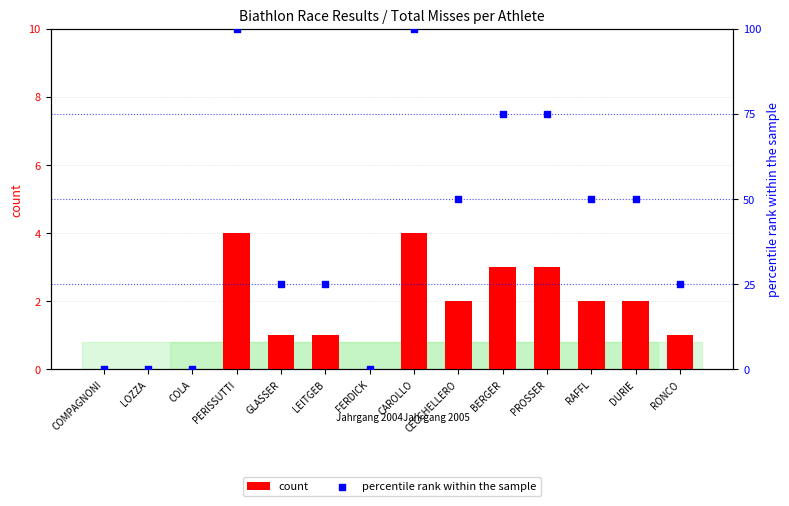

Which series reaches the minimum Y coordinate?

count